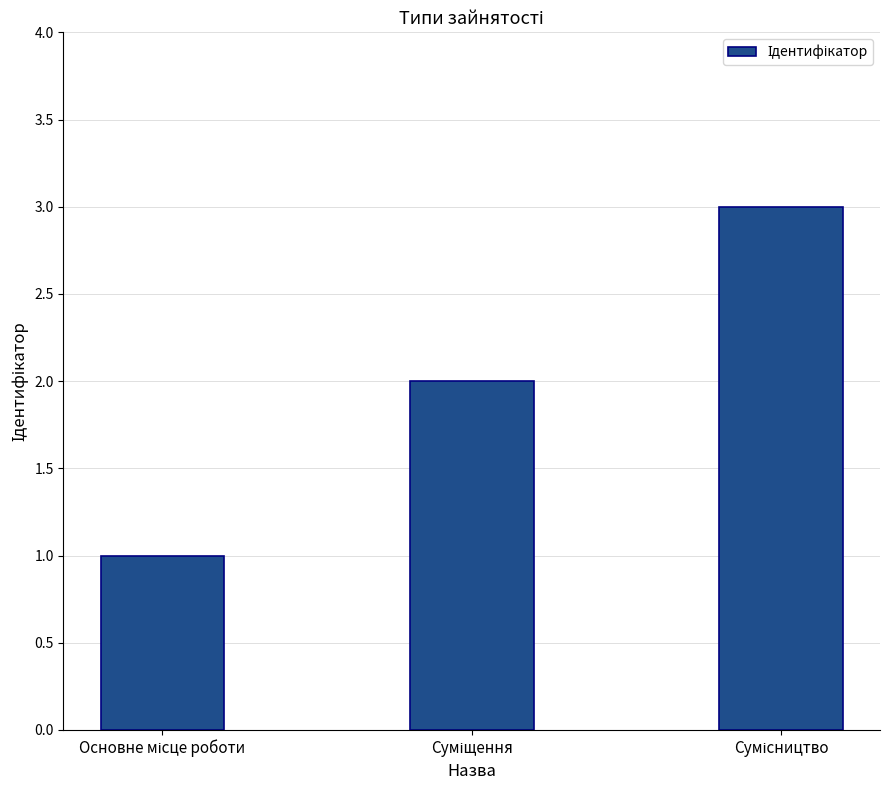

What is the greatest value displayed?

3